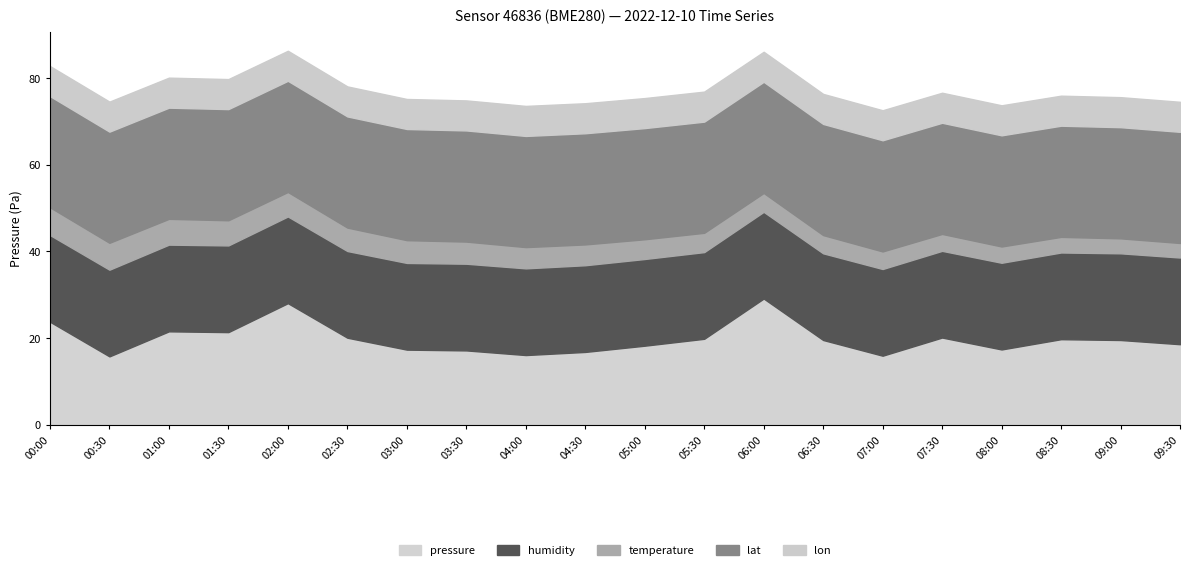

At which label does lon_scaled reach its peak?

00:00